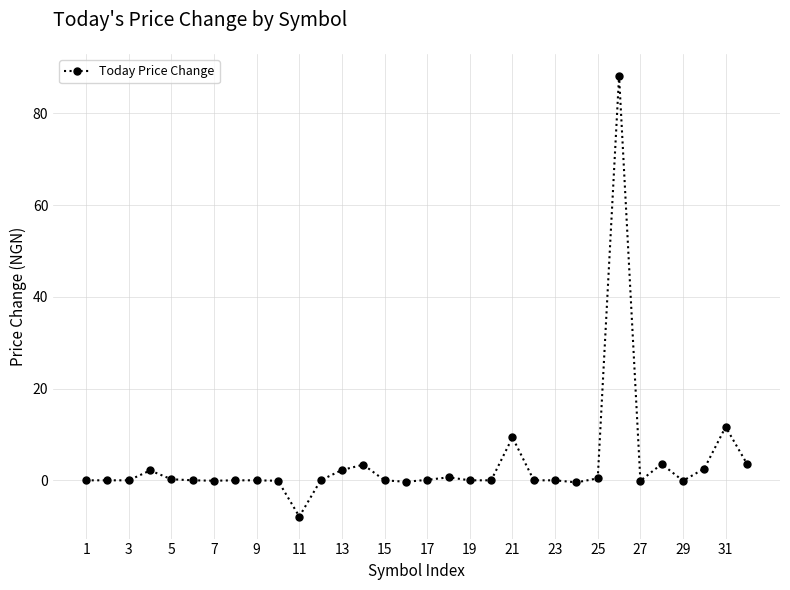

What is the difference between the maximum and minimum values?

96.1